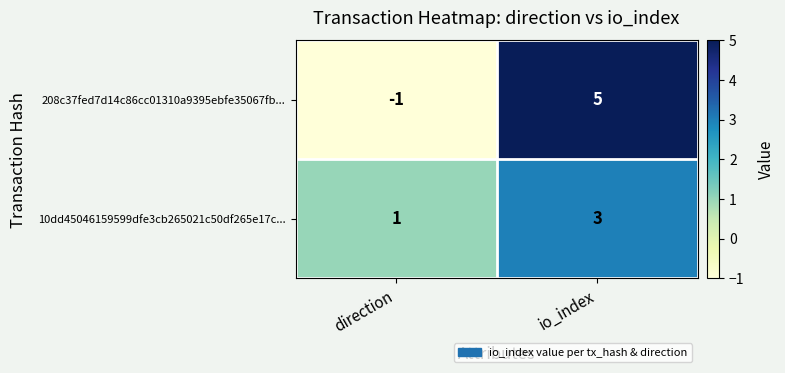

Which label corresponds to the largest value in the chart?

io_index